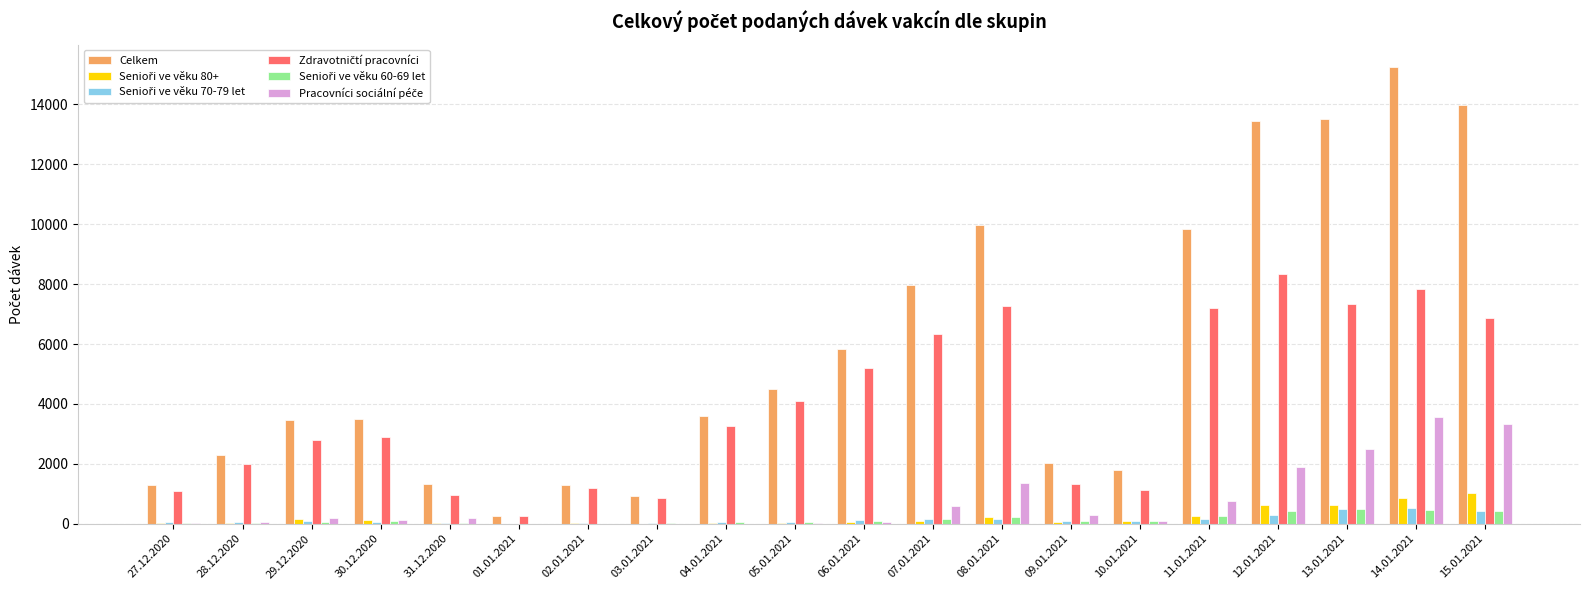

Count the number of categories in the chart.

20